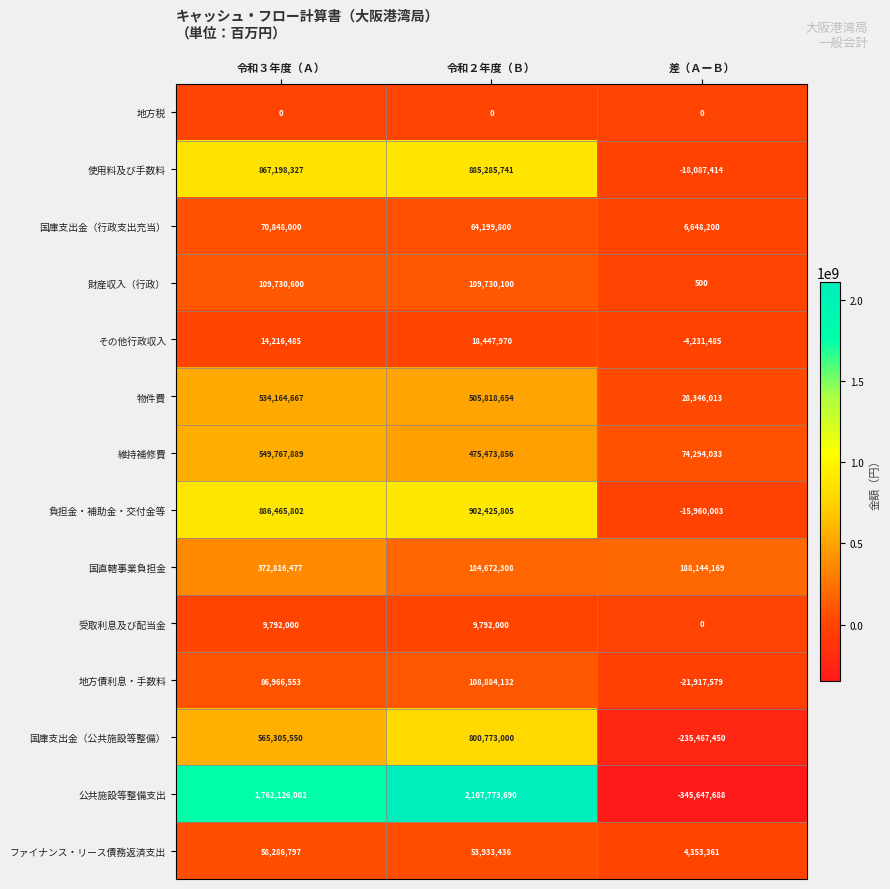

What is the spread (max minus min) of values at 差（ＡーＢ）?

533791857